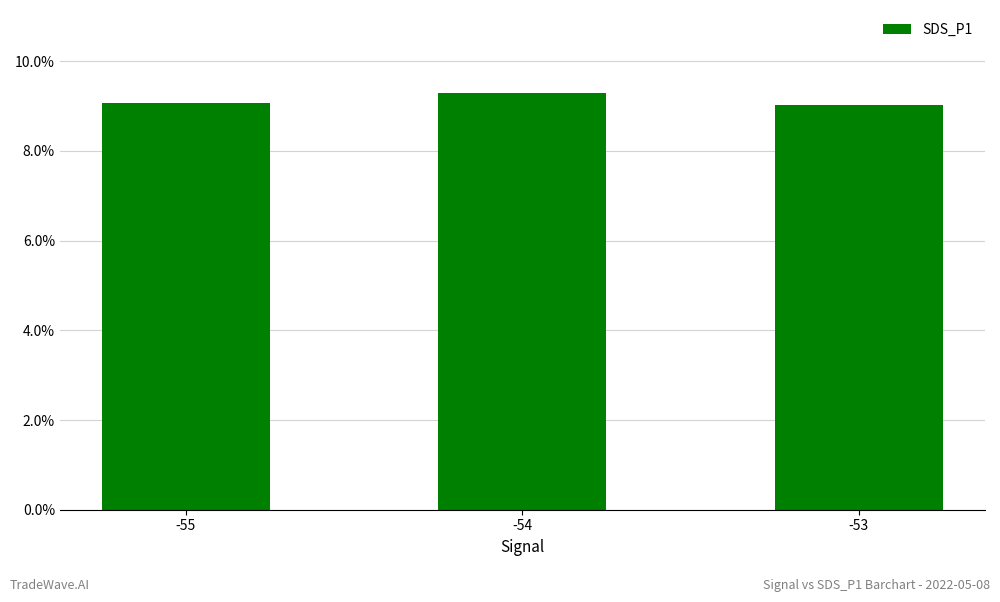

What is the sum of the values at -54 and -53?

18.3